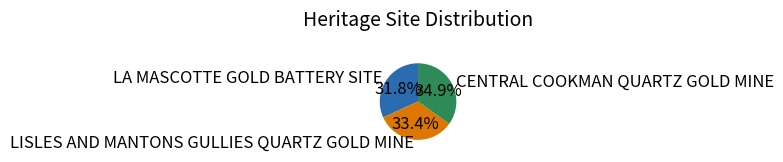

How many segments does this pie chart have?

3